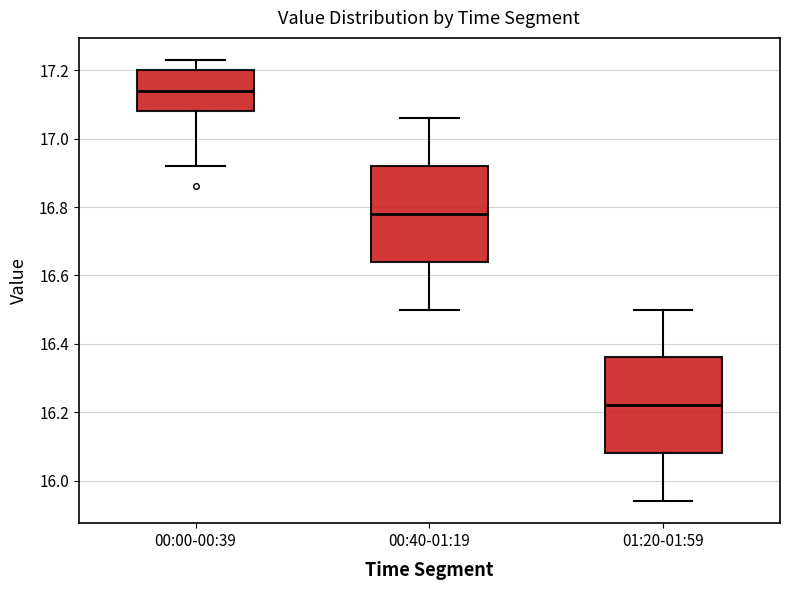

Which box's median line is the highest?

00:00-00:39